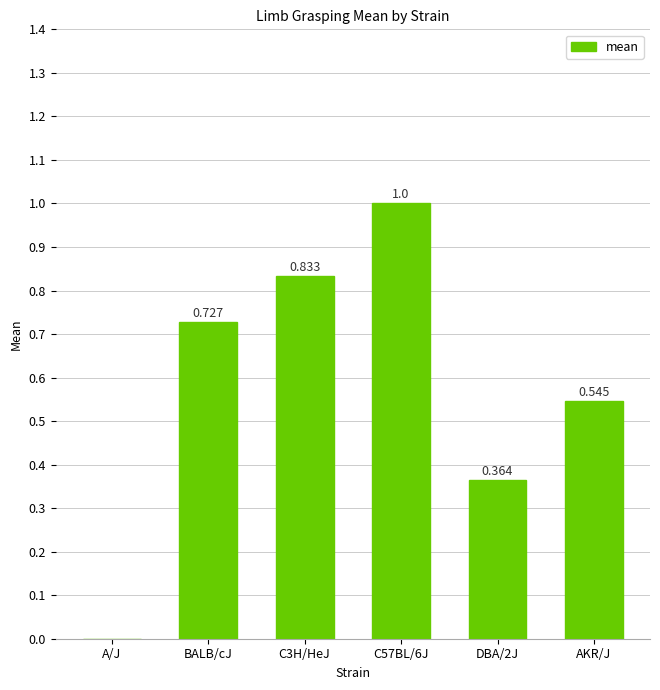

Between A/J and AKR/J, which is larger?

AKR/J